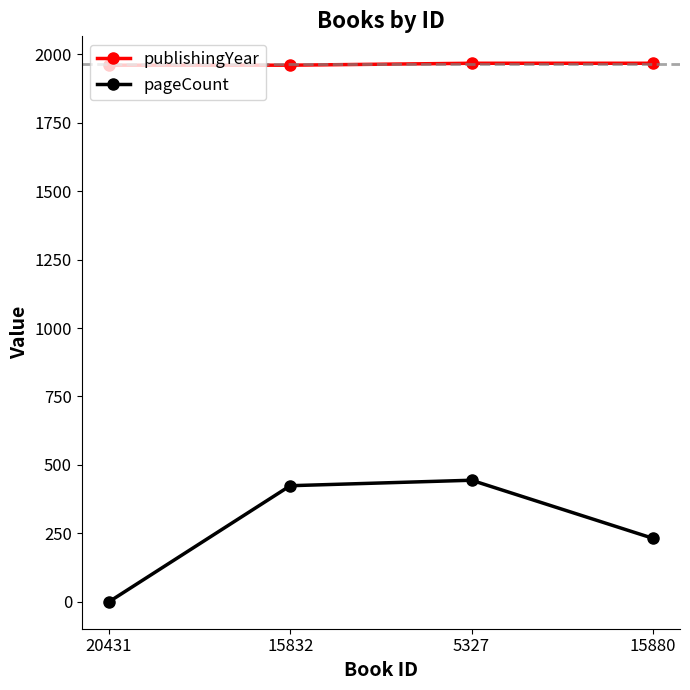

True or false: pageCount has more than 0 points higher than both neighbors.

True